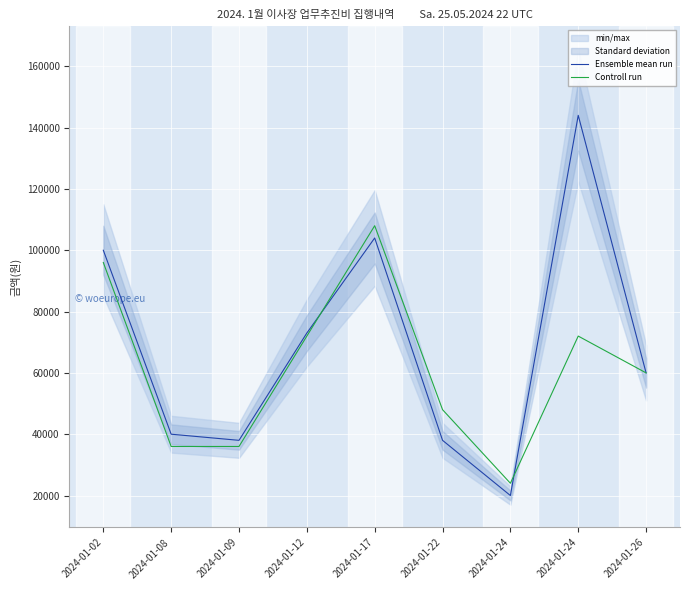

True or false: Controll run has a value of 10742 at 2024-01-24.

False